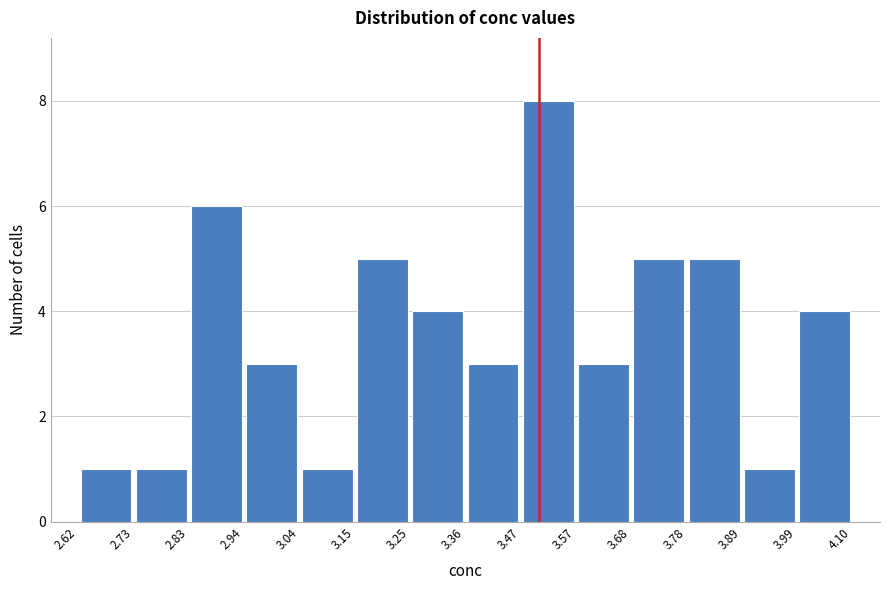

Over which range of the x-axis is the bar tallest?

3.47 to 3.57